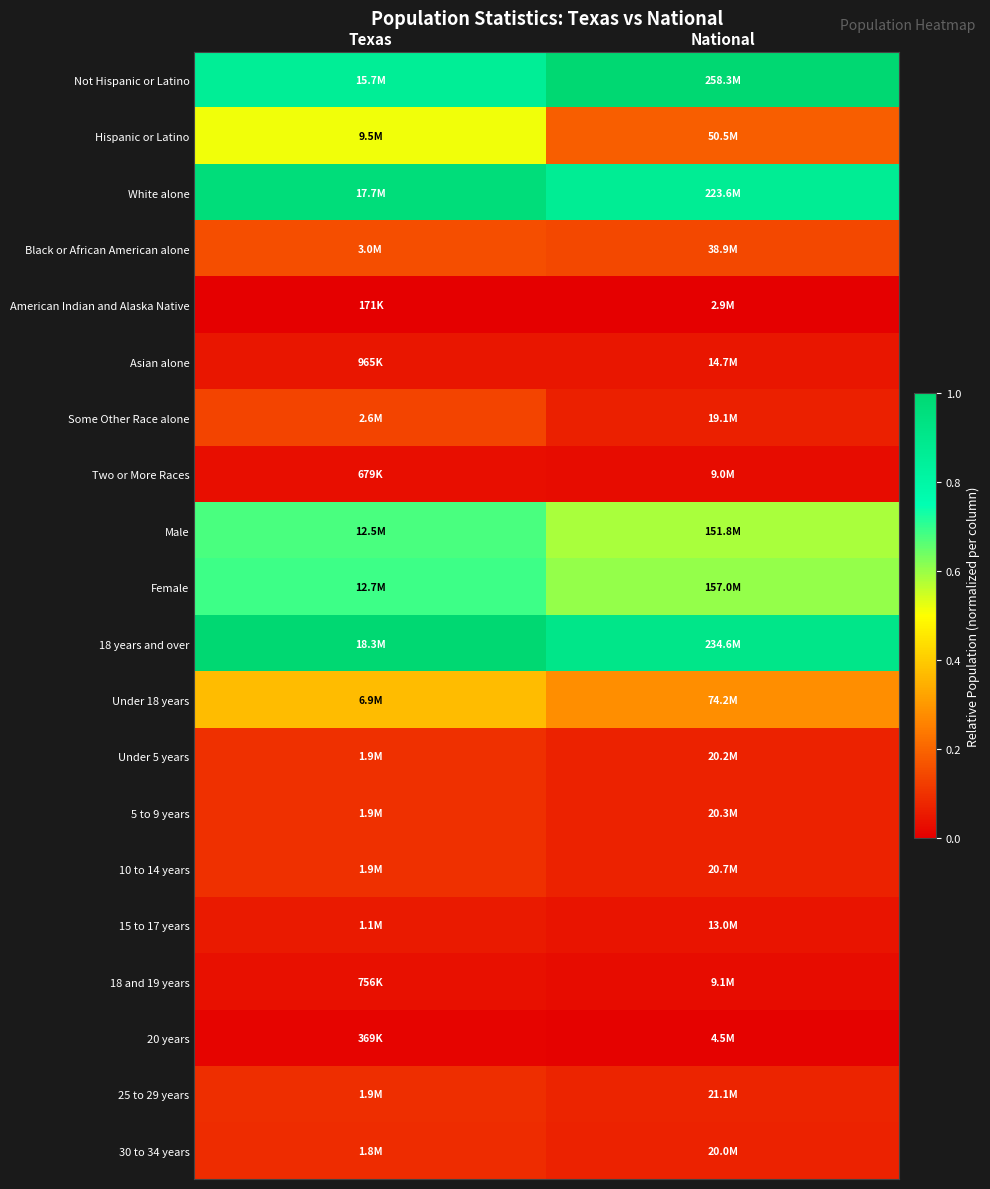

What is the difference between the highest and lowest values at Texas?

1.0